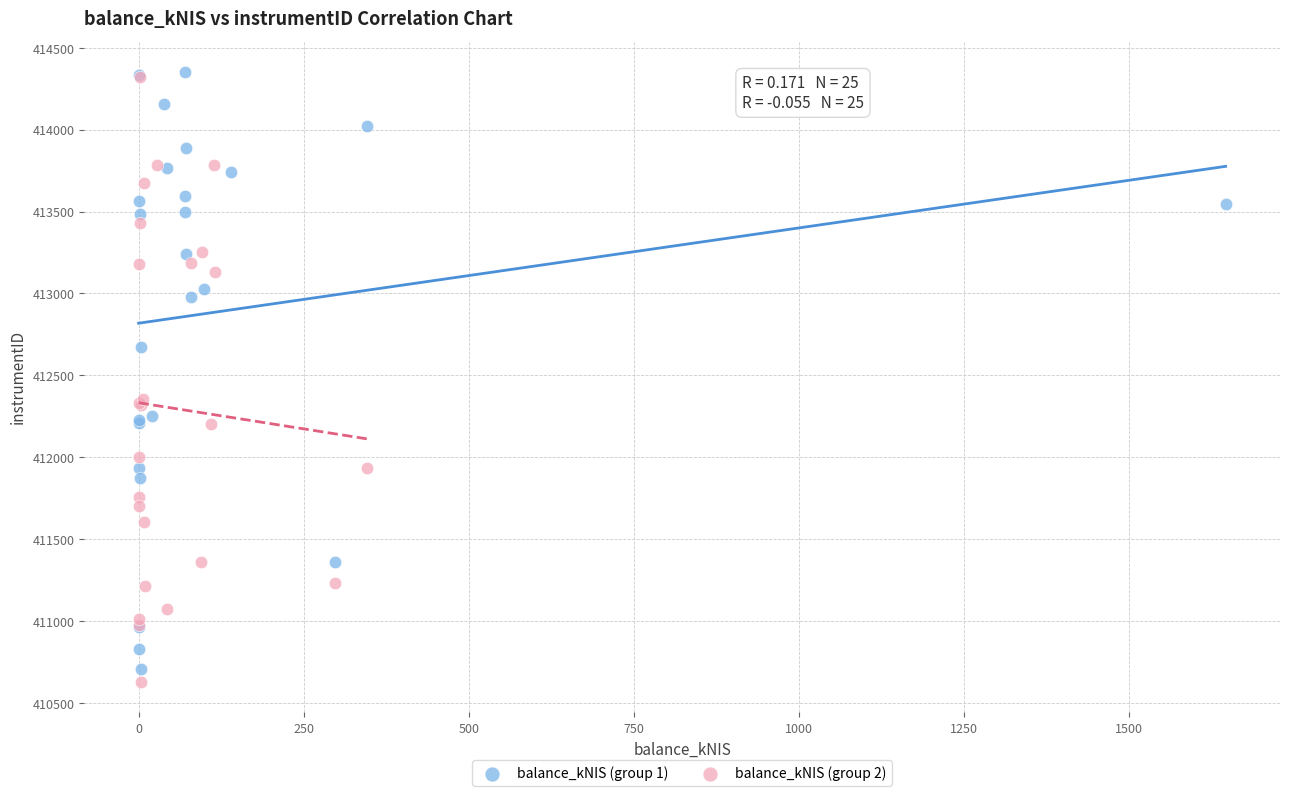

Which series has the largest Y range (max minus min)?

balance_kNIS (group 2)